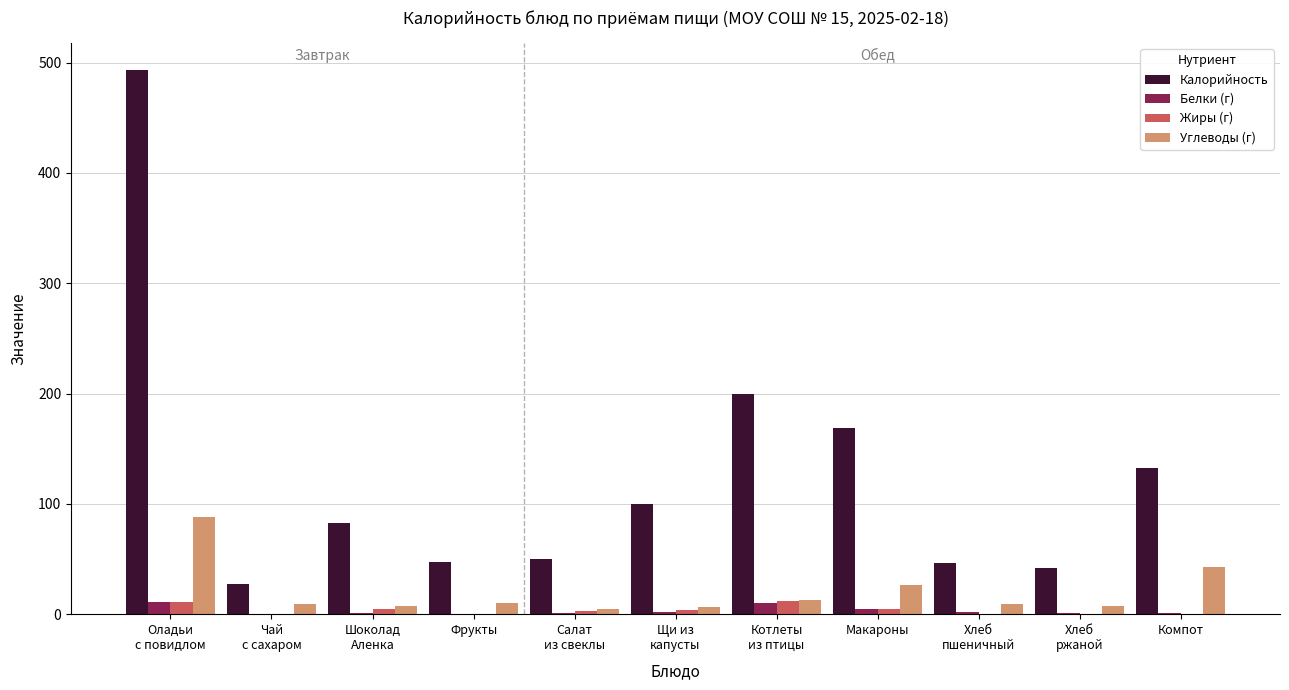

Which series has the largest total across all categories?

Калорийность